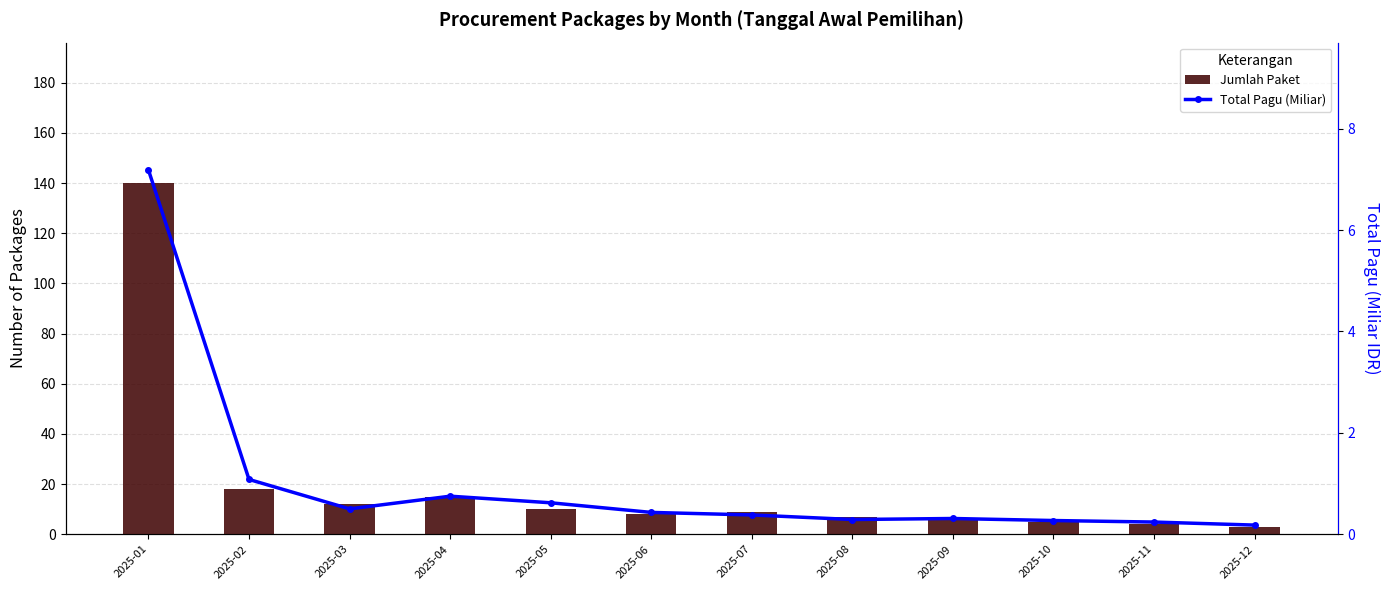

How many groups of bars are there?

12